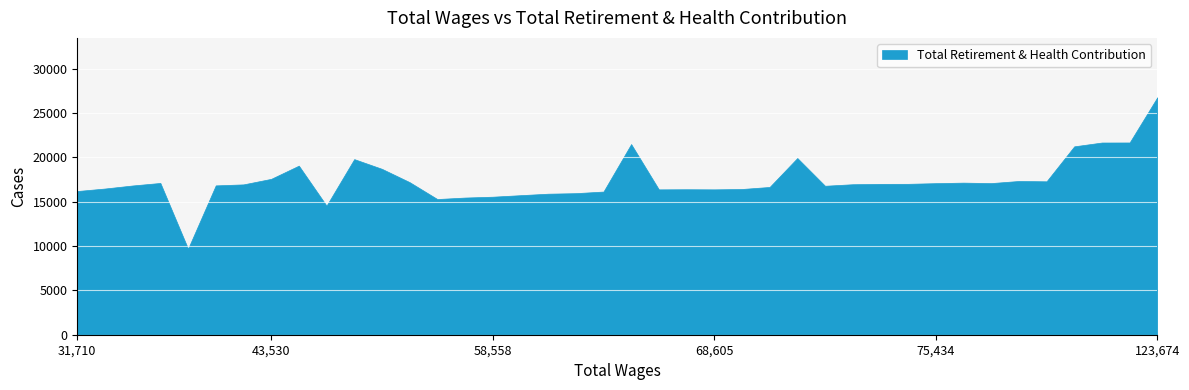

What is the greatest value displayed?

26775